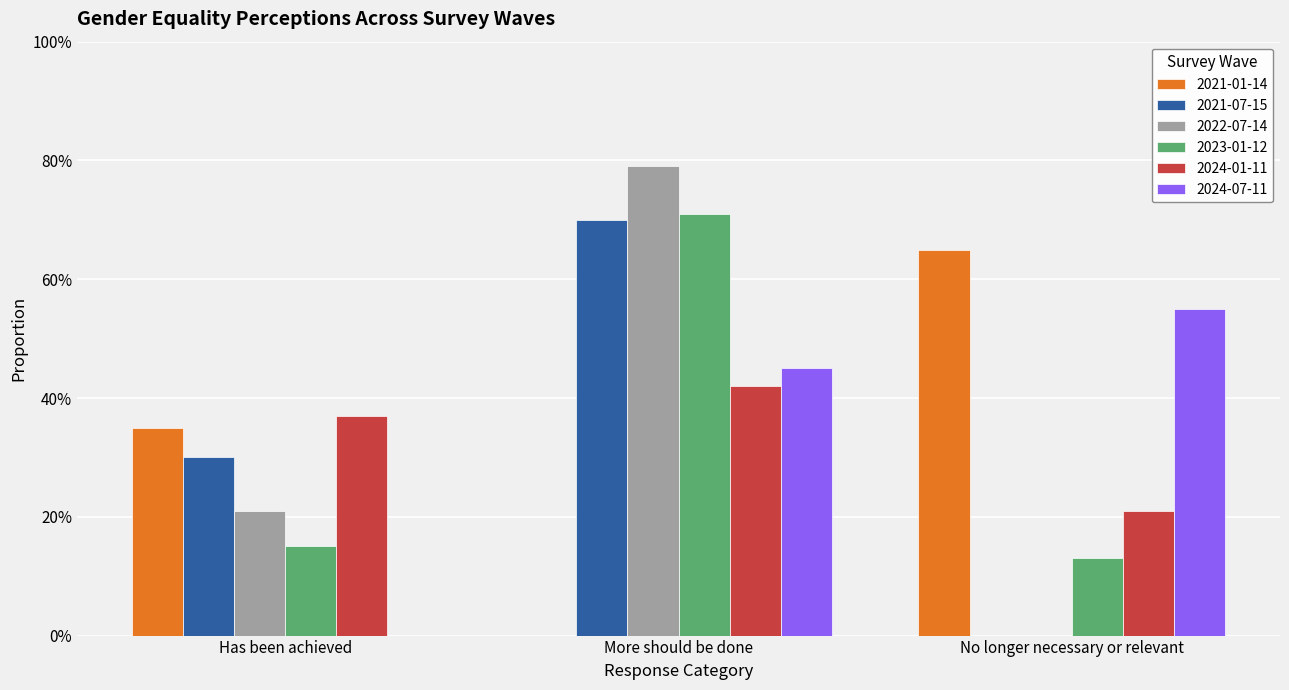

Which label corresponds to the smallest value in the chart?

More should be done